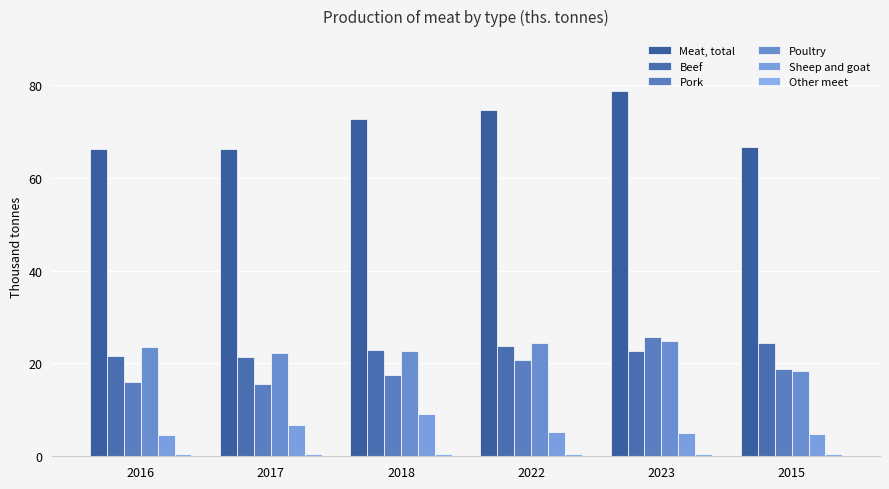

How many bars are there in total?

36